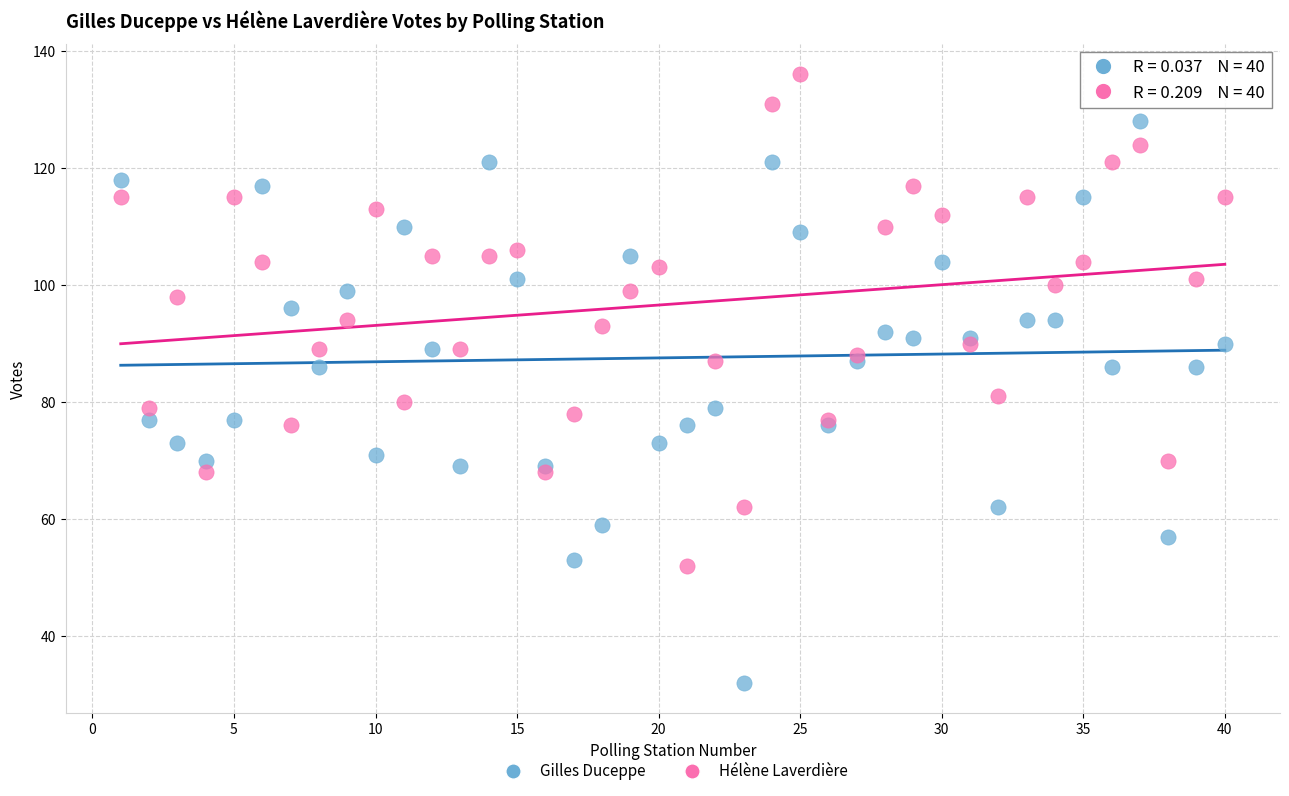

Which series contains the lowest Y value?

Gilles Duceppe